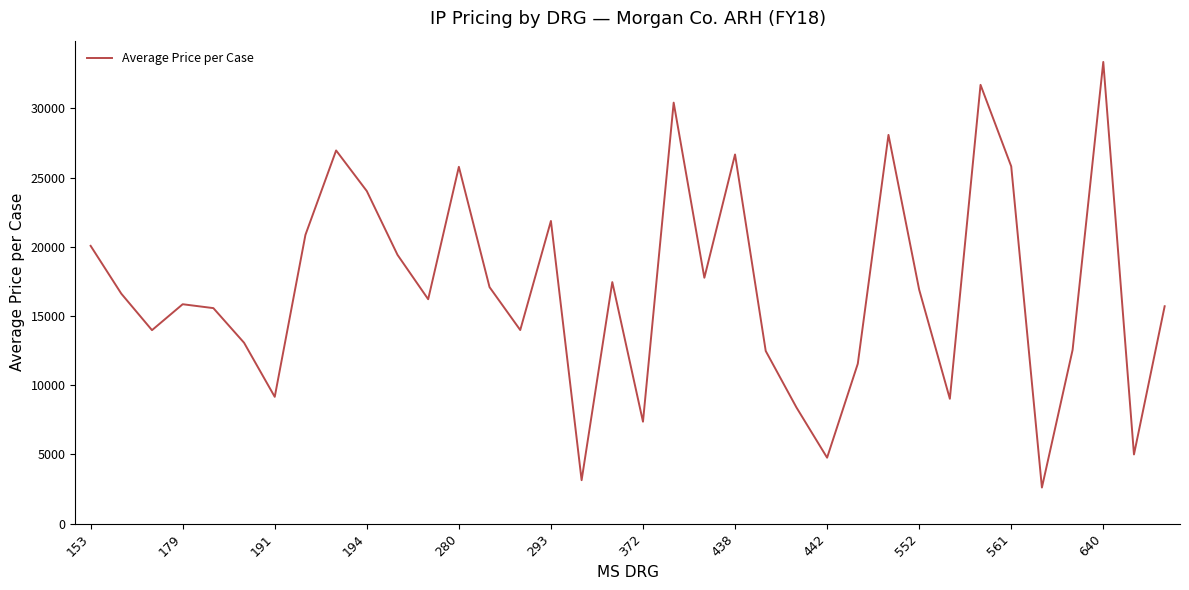

What is the difference between the maximum and minimum values?

30748.0